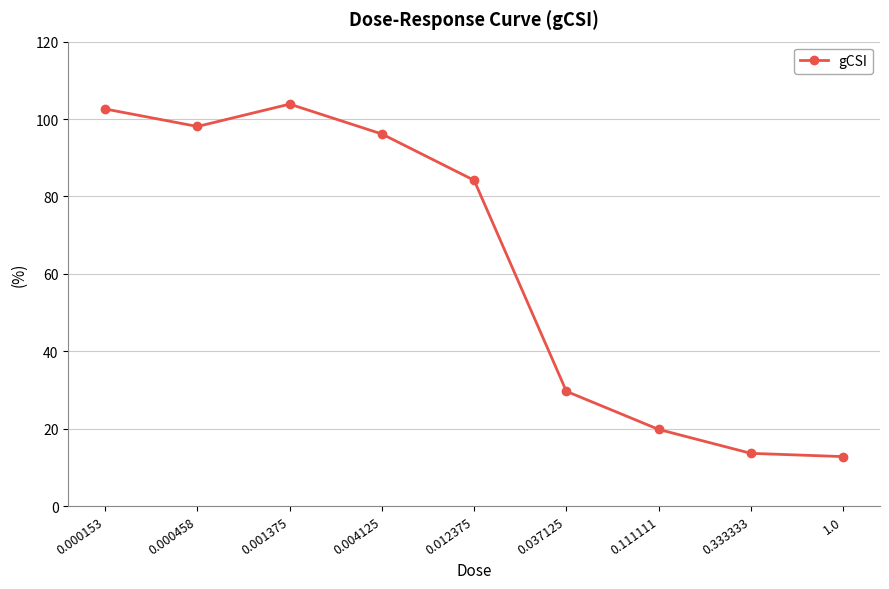

What position from the left is 0.111111?

7